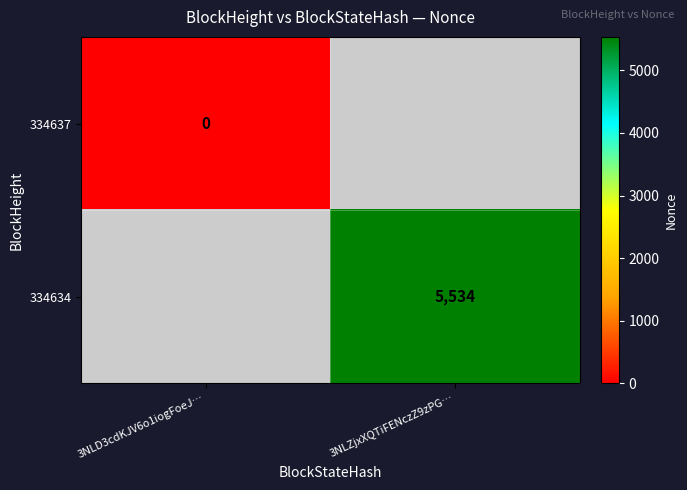

Is it true that 334634 equals 5534 at 3NLZjxXQTiFENczZ9zPG…?

True